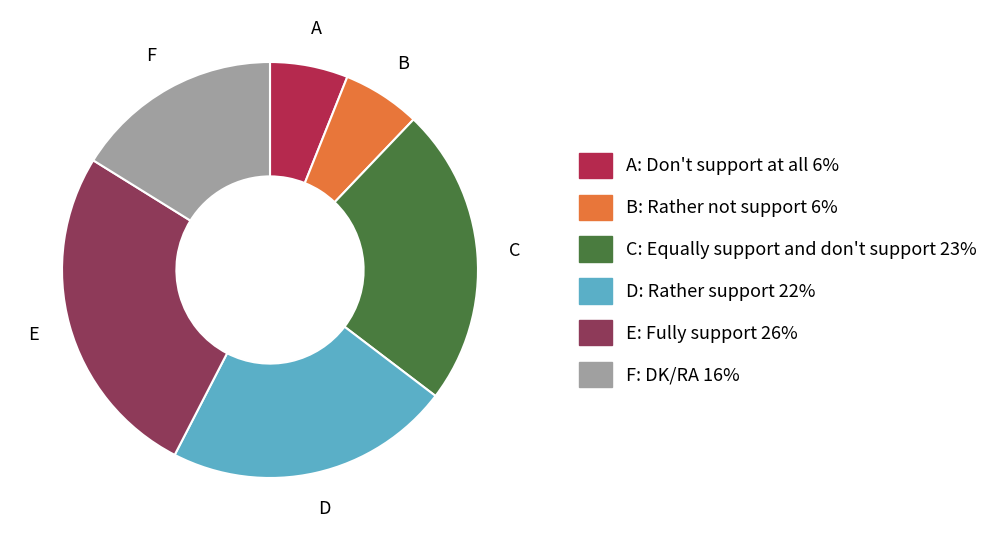

Is there any slice that represents more than half of the pie?

No